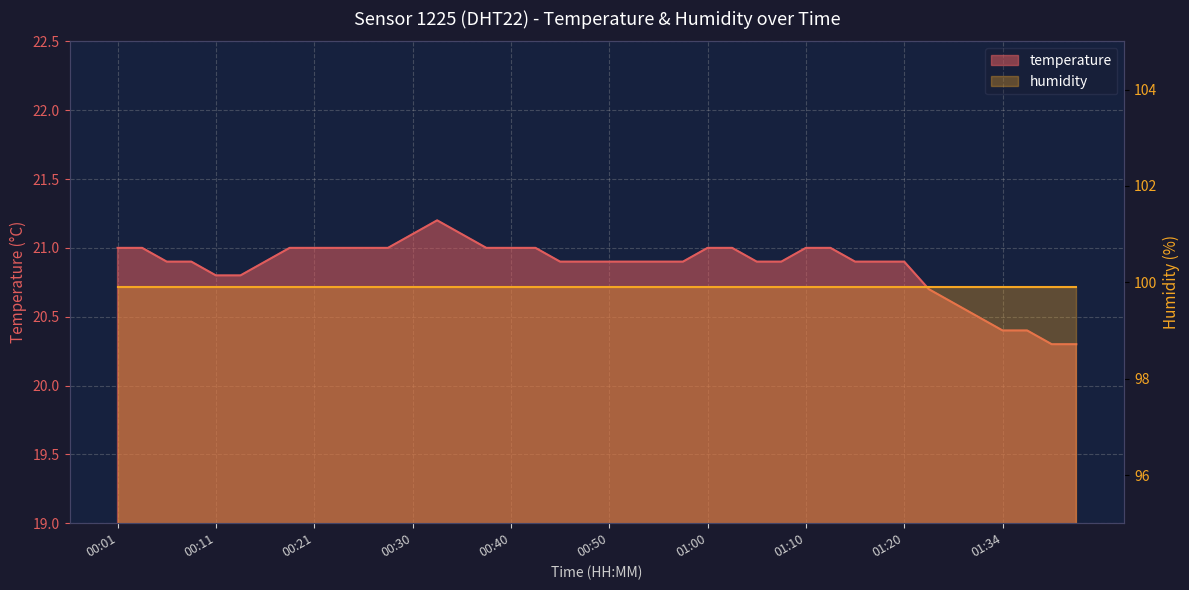

The chart shows a value of 35.5 at 01:29. True or false?

False